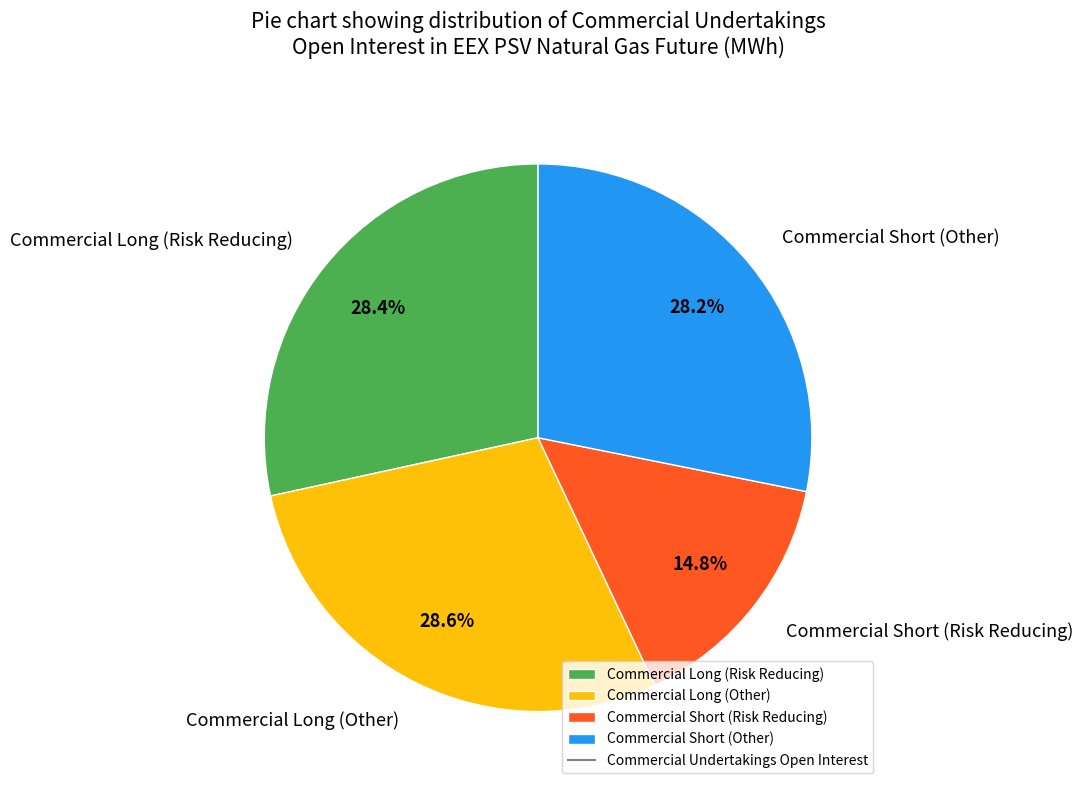

Is it true that Commercial Long (Risk Reducing) is 19% of the pie?

False